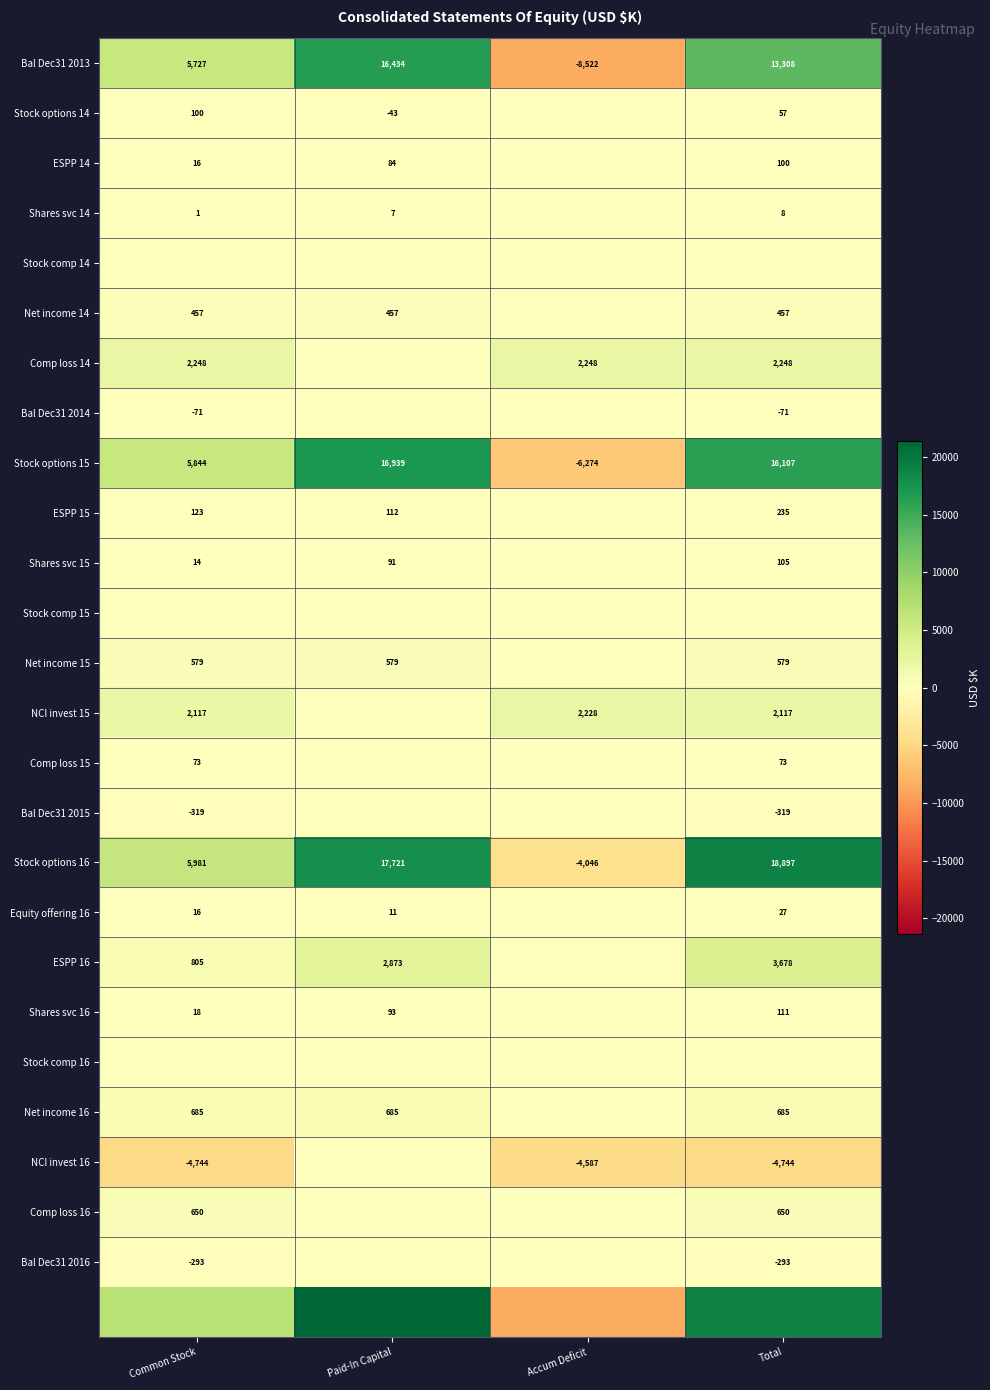

Which category has the lowest value across all series?

Accum Deficit